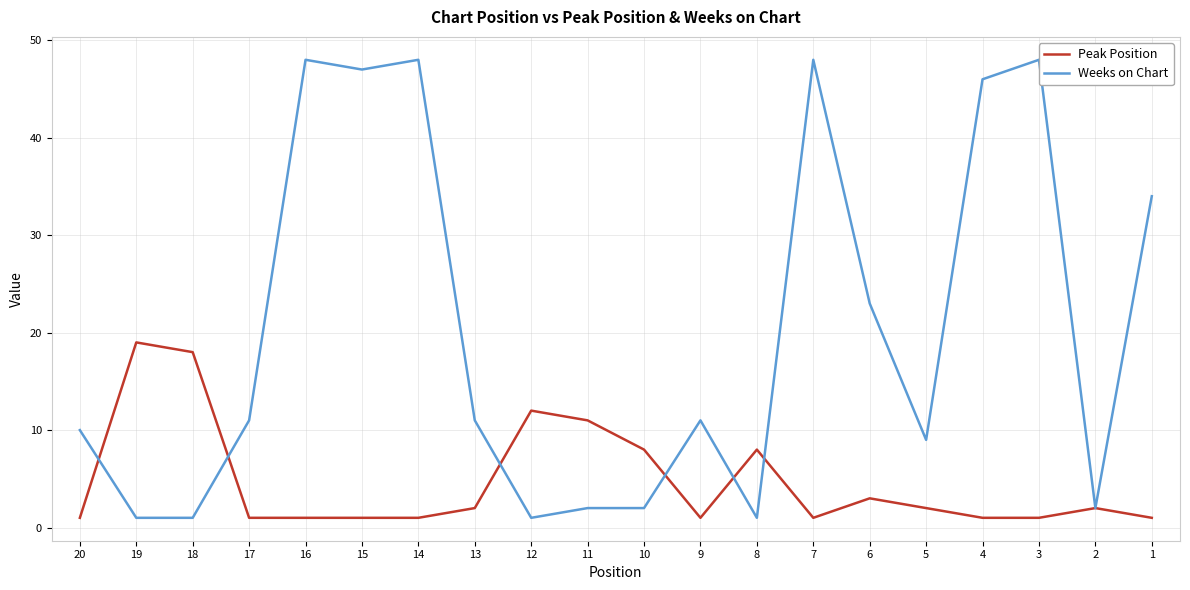

How many lines are shown in the chart?

2